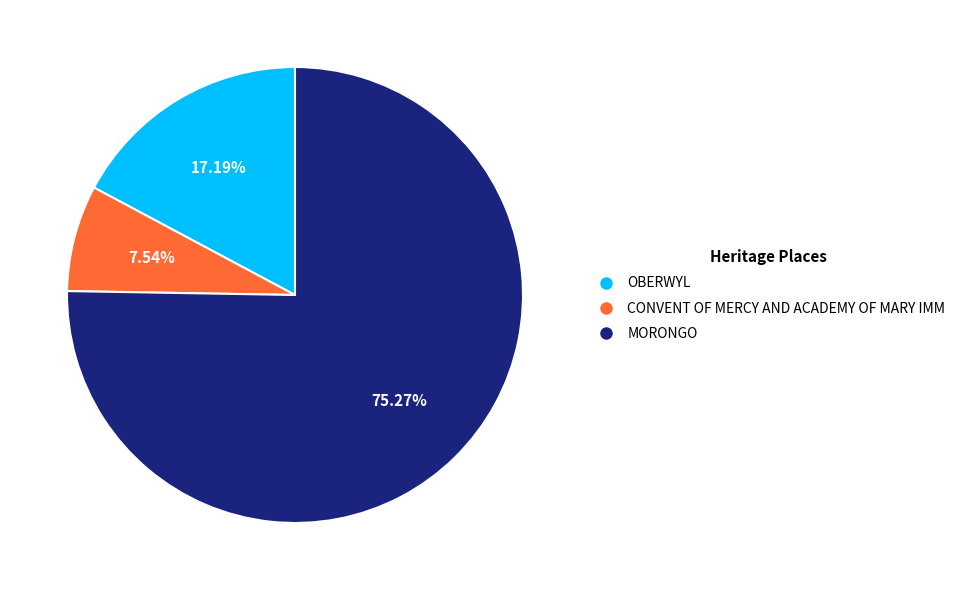

What percentage is the OBERWYL slice, to the nearest percent?

17%